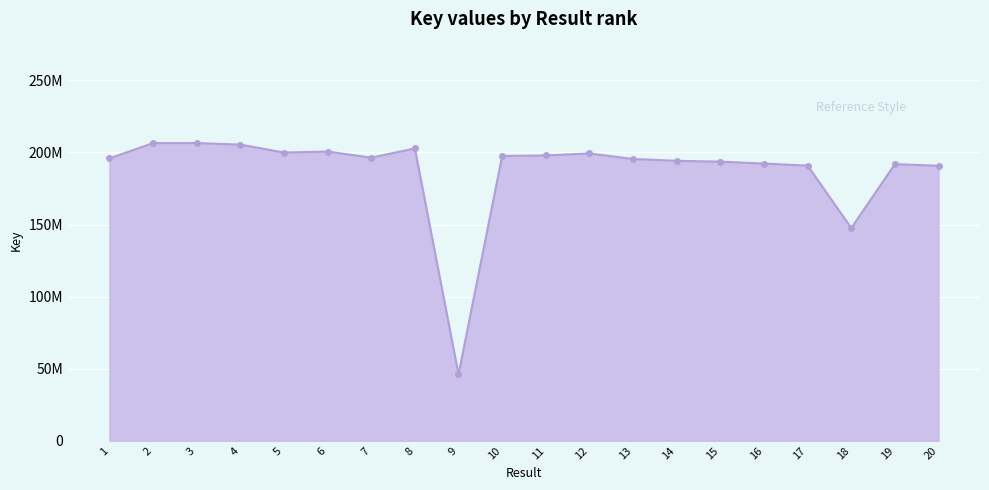

Which label corresponds to the largest value in the chart?

2